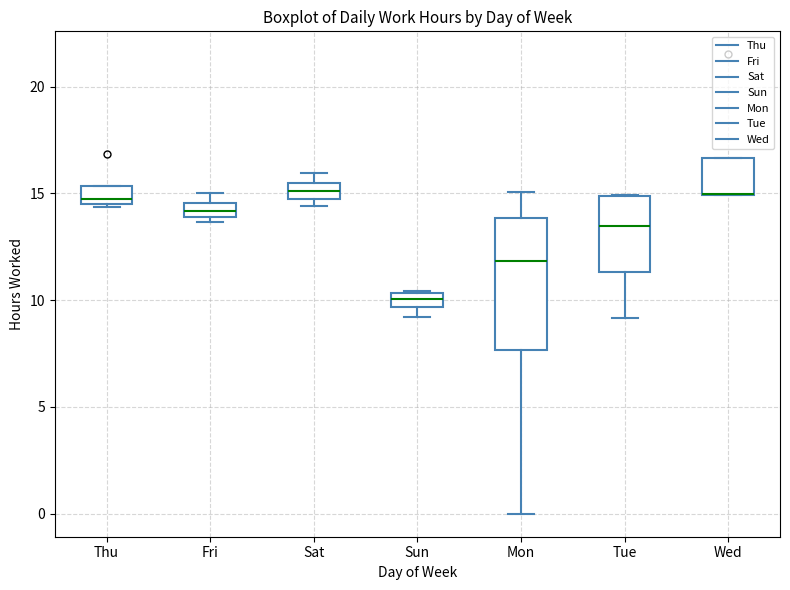

Comparing the boxes themselves (not the whiskers), which one is the tallest?

Mon